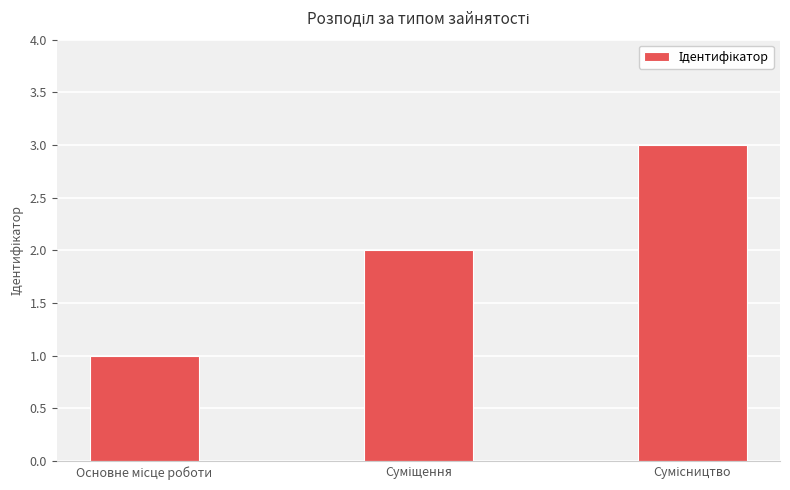

How many bars are there in total?

3